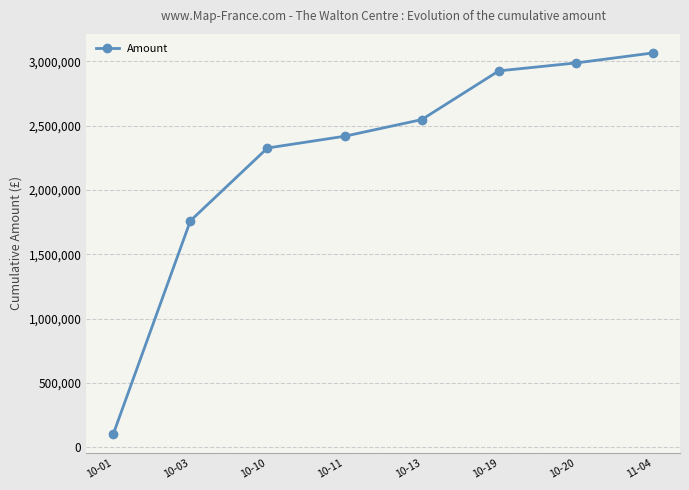

Rank the categories by value from lowest to highest.

10-01, 10-03, 10-10, 10-11, 10-13, 10-19, 10-20, 11-04